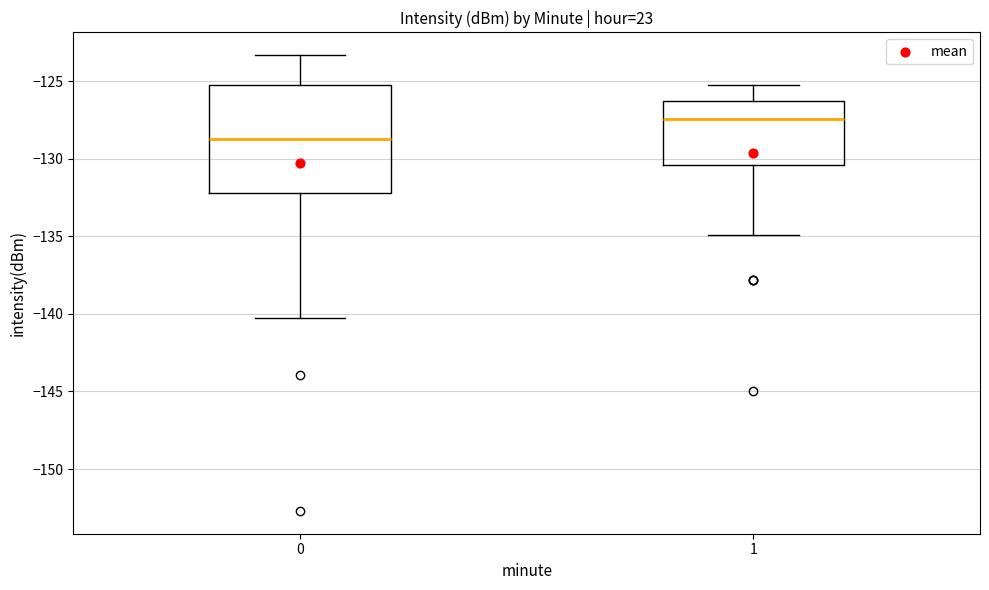

Where is the upper edge of the box at x = 1 on the y-axis? The values are not printed on the chart, so give them approximately, as read against the axis.

-126.5